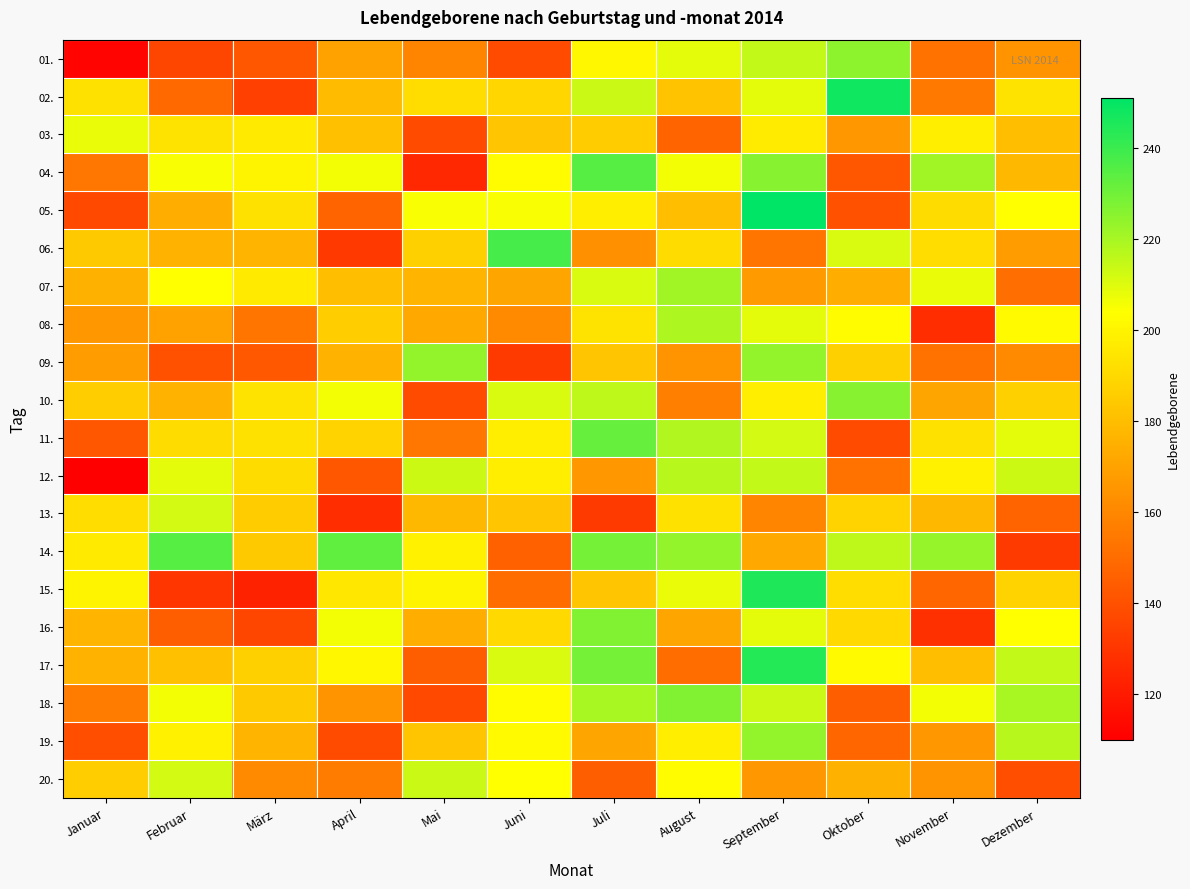

At Juli, list the series in order from smallest to largest.

13., 20., 06., 12., 19., 09., 15., 03., 08., 05., 01., 07., 02., 10., 18., 16., 14., 17., 11., 04.